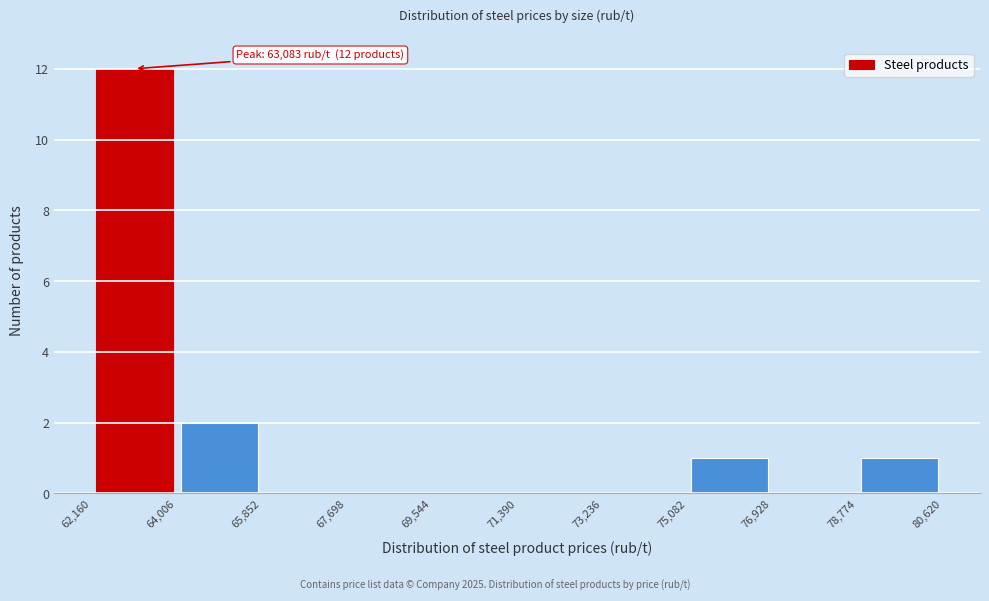

Over which range of the x-axis is the bar tallest?

62,160 to 64,006